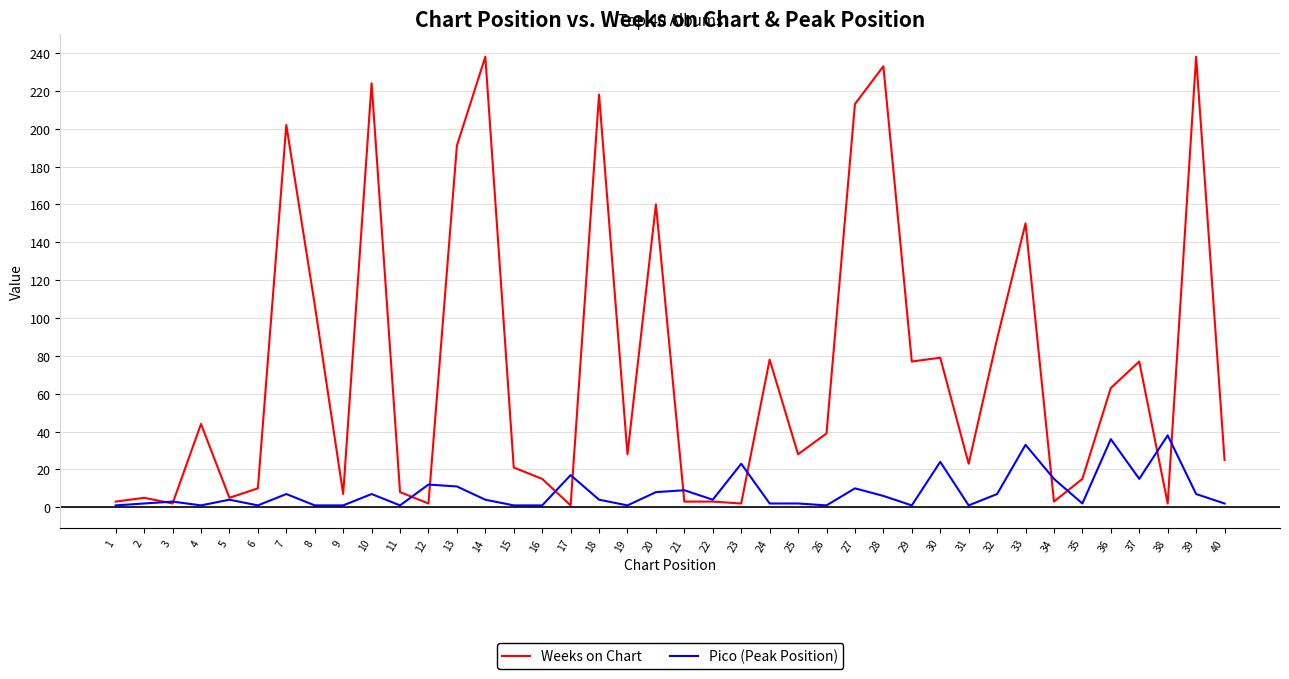

What is the maximum value shown in the chart?

238